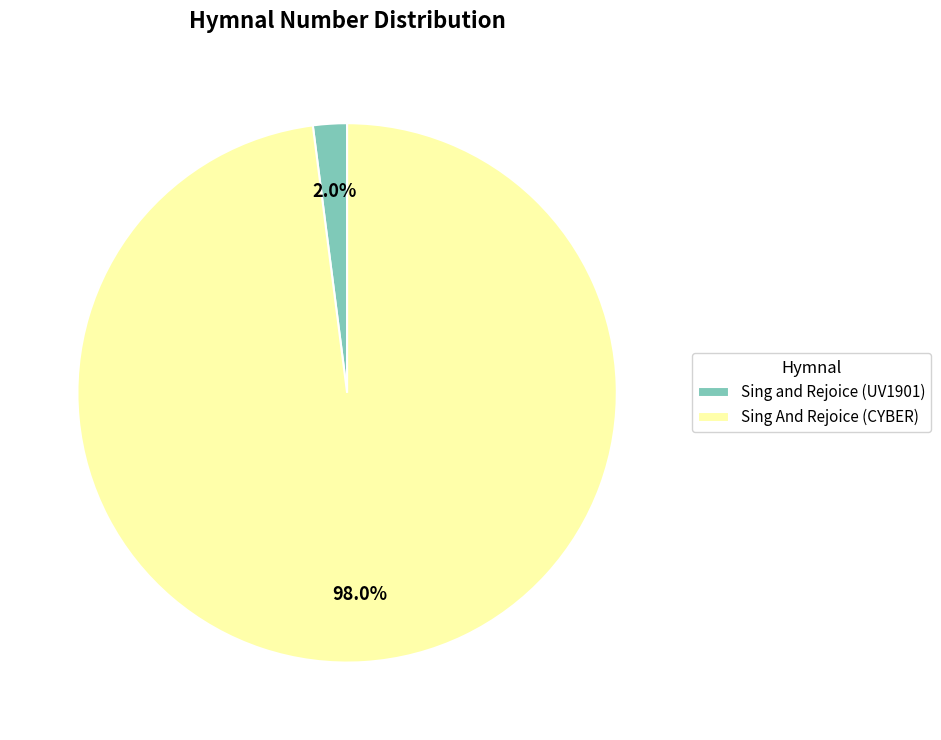

What is the total percentage of Sing and Rejoice (UV1901) and Sing And Rejoice (CYBER)?

100.0%